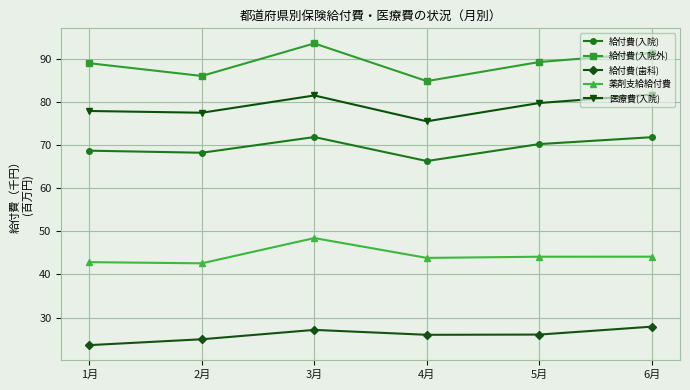

True or false: 薬剤支給給付費 and 給付費(入院外) intersect in this chart.

False